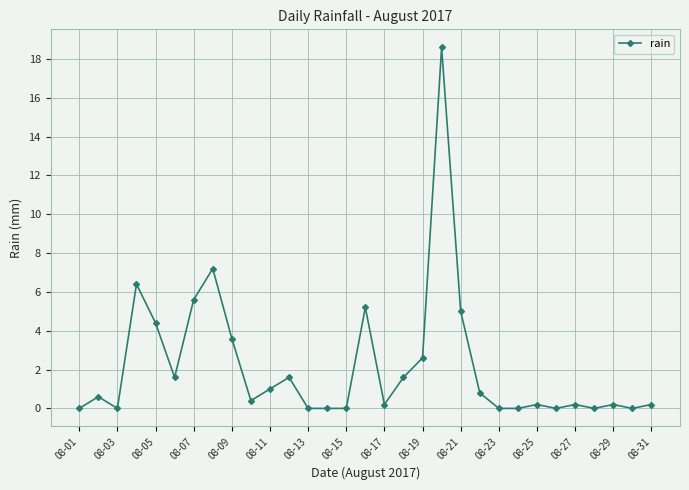

True or false: the data has more than 0 interior local peaks.

True